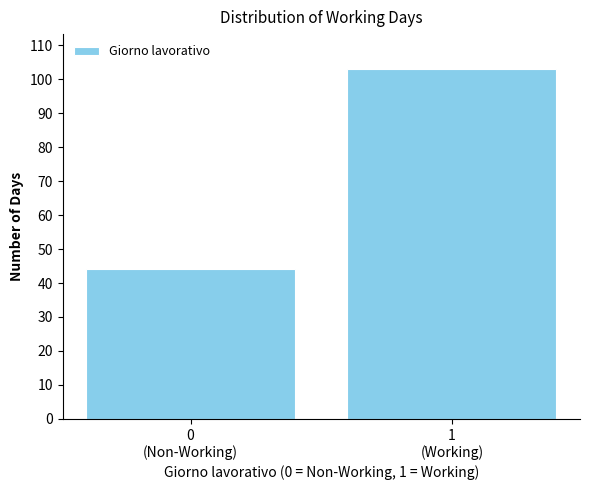

Reading left to right, what are all the values shown in this chart?

44	103